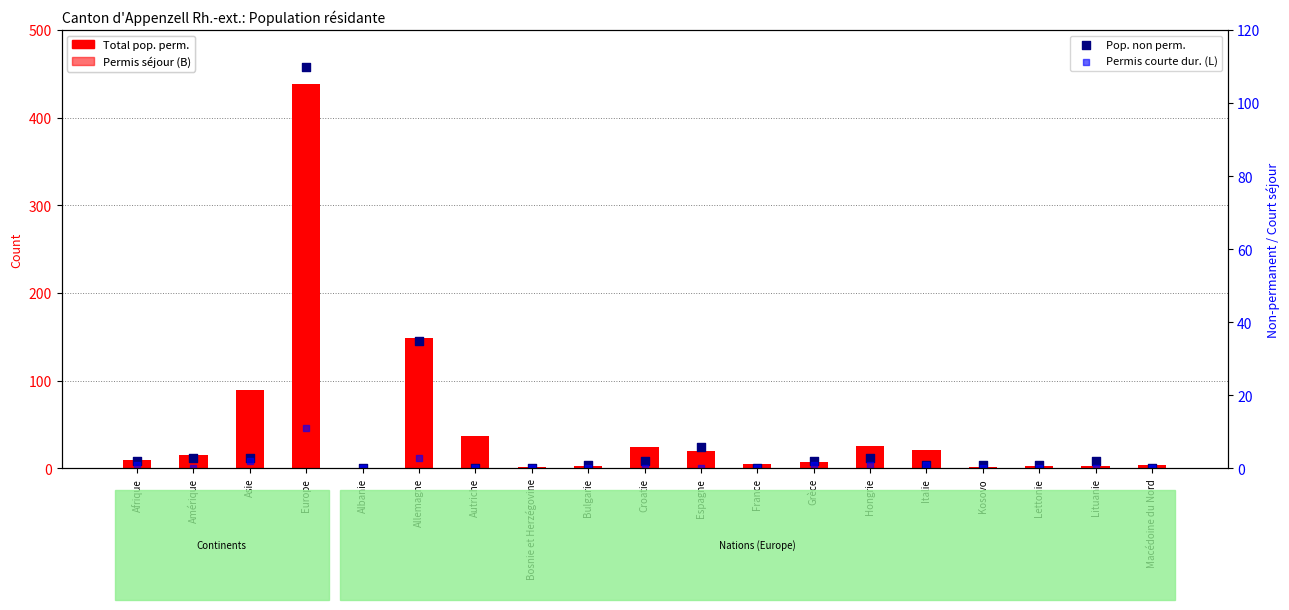

What is the total value across all series at France?

5